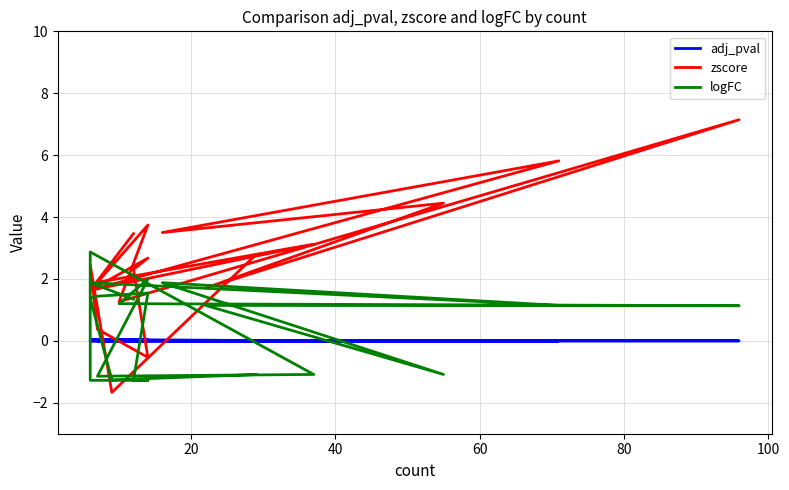

Reading left to right, what are all the values shown in this chart?

adj_pval: 0.0	0.0	0.0	0.0	0.0	0.0	0.0	0.0	0.0	0.0	0.0	0.0	0.0	0.0	0.0	0.0	0.0	0.0	0.0	0.0
zscore: 2.8	-1.7	2.4	0.4	-0.5	2.3	2.7	1.6	1.6	3.1	1.9	3.7	1.3	7.1	1.7	4.4	3.5	5.8	1.6	3.5
logFC: -1.1	-1.3	1.4	1.4	1.5	-1.3	-1.3	-1.3	2.9	-1.1	-1.1	2.0	1.2	1.1	1.1	-1.1	1.9	1.1	1.9	1.3